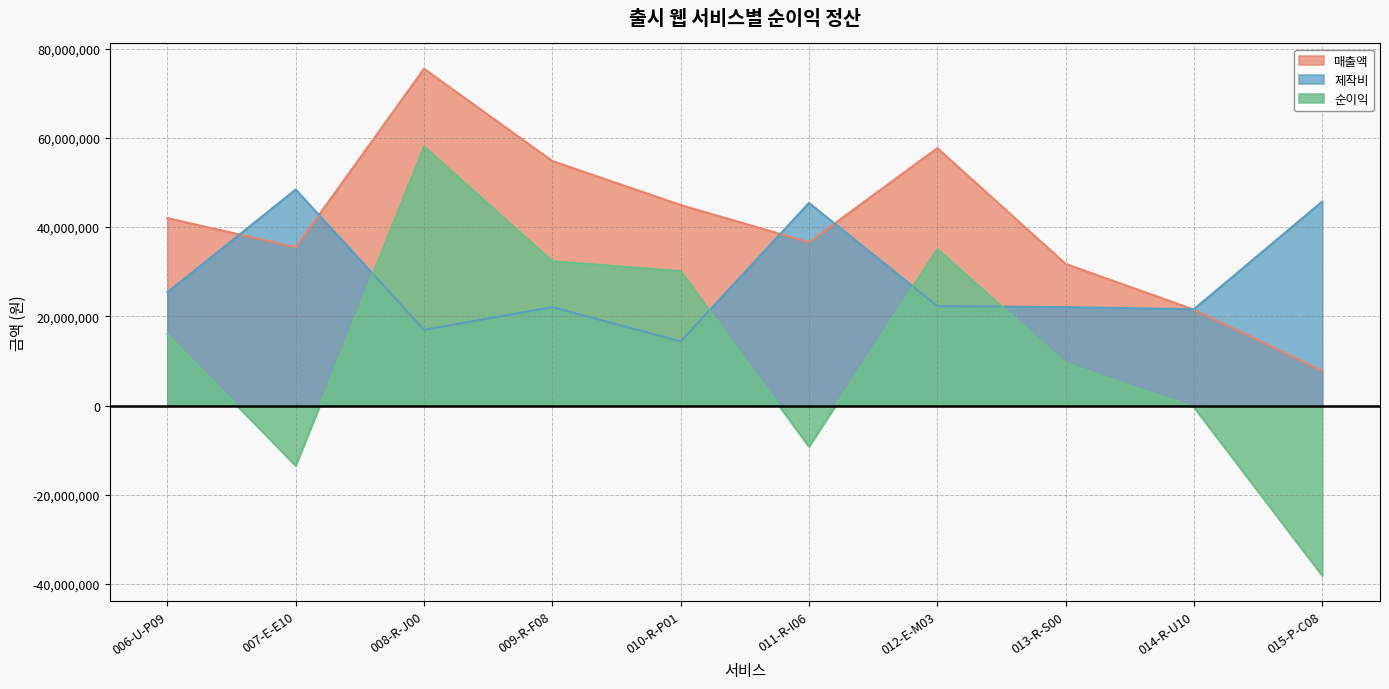

At which category does 매출액 reach its first local peak?

008-R-J00